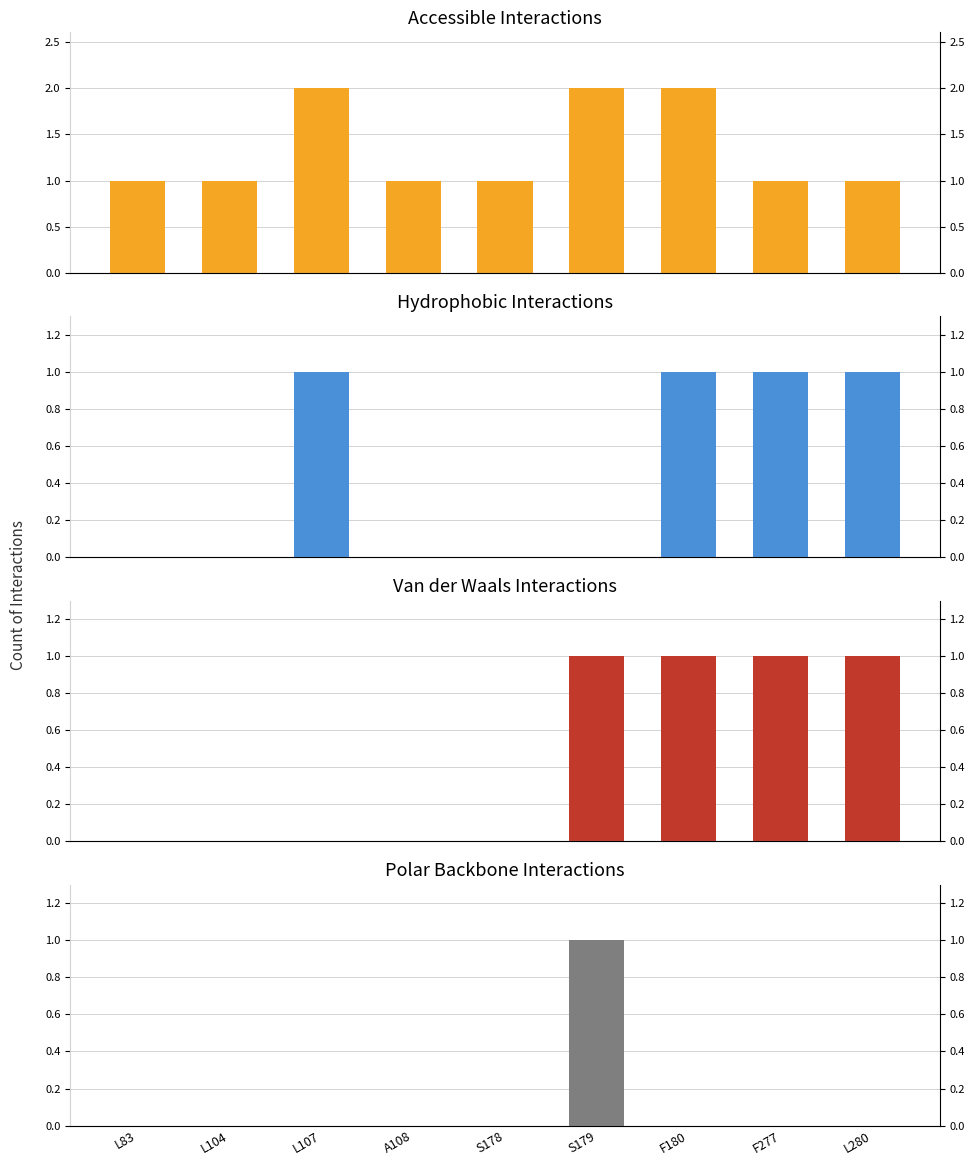

What is the label of the 1st bar from the left?

L83